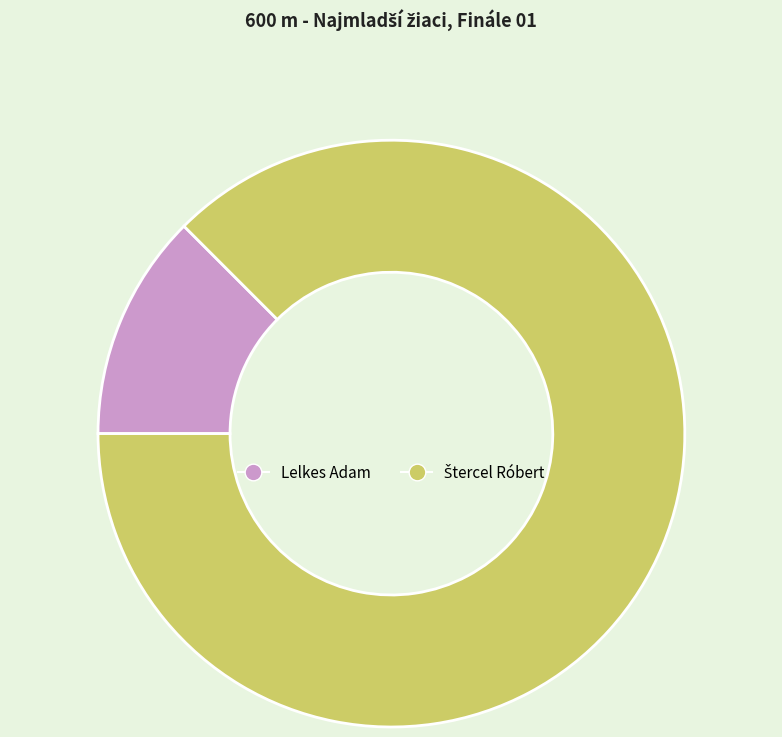

The Lelkes Adam slice represents 12% of the pie. True or false?

True